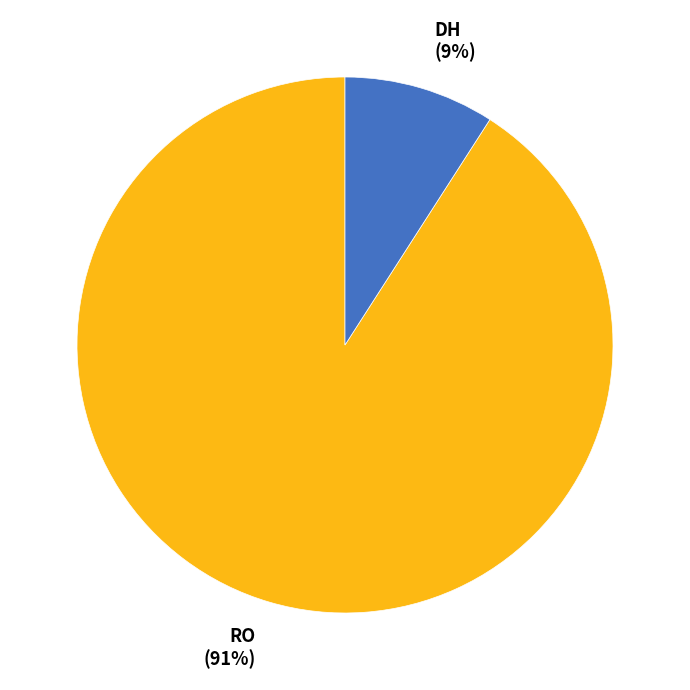

To the nearest percent, what is the difference between the largest and smallest slice percentages?

82%